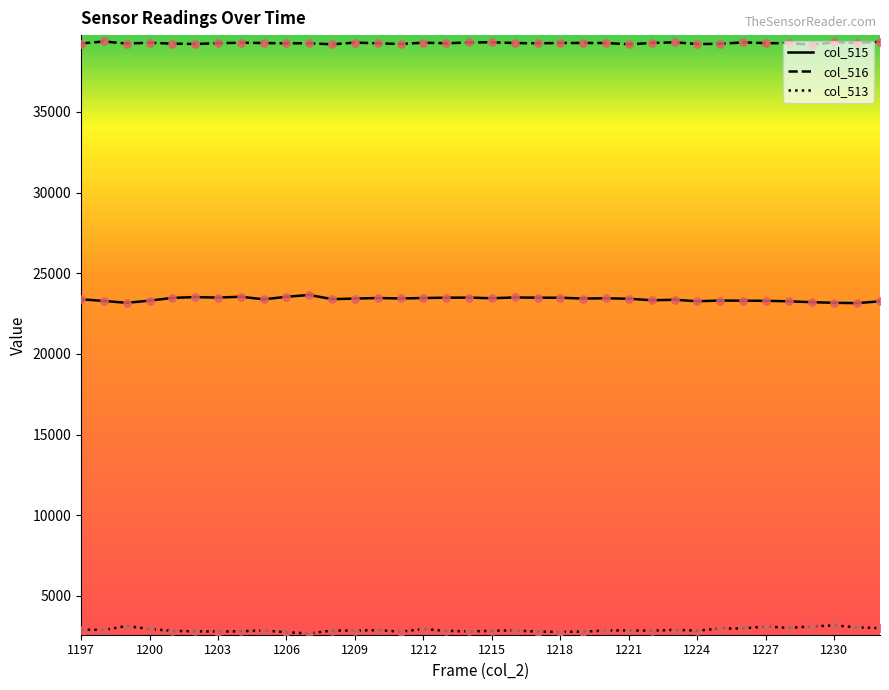

Which series has the largest total across all categories?

col_516